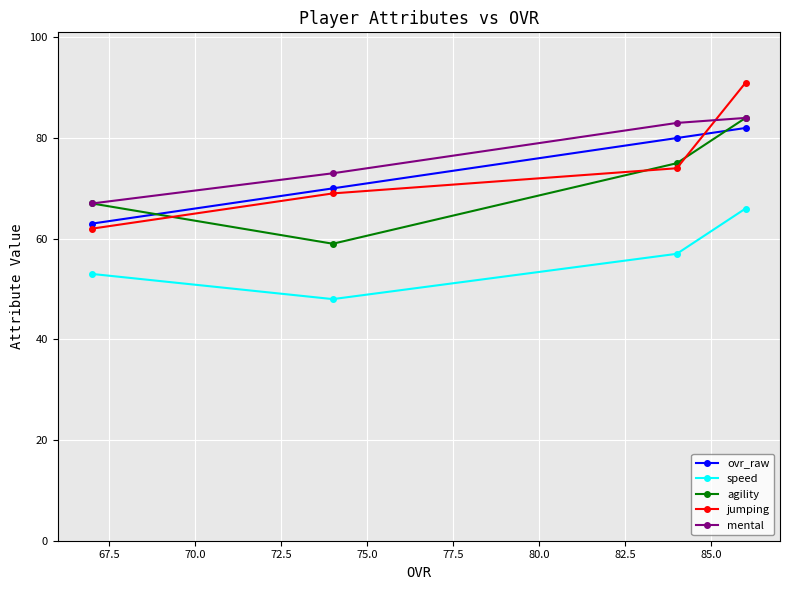

Reading left to right, transcribe all the data shown in this chart.

ovr_raw: 63	70	80	82
speed: 53	48	57	66
agility: 67	59	75	84
jumping: 62	69	74	91
mental: 67	73	83	84